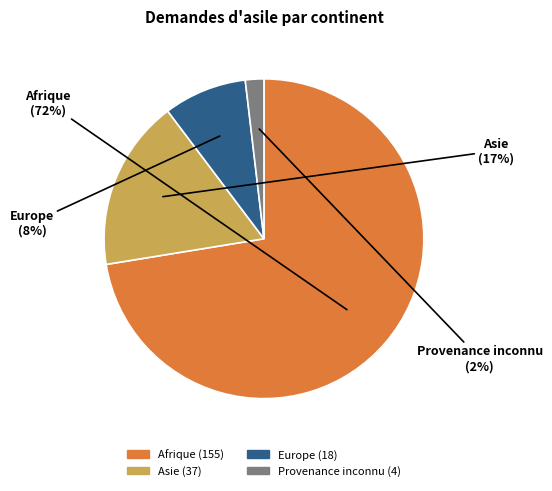

How many slices are in this pie chart?

4